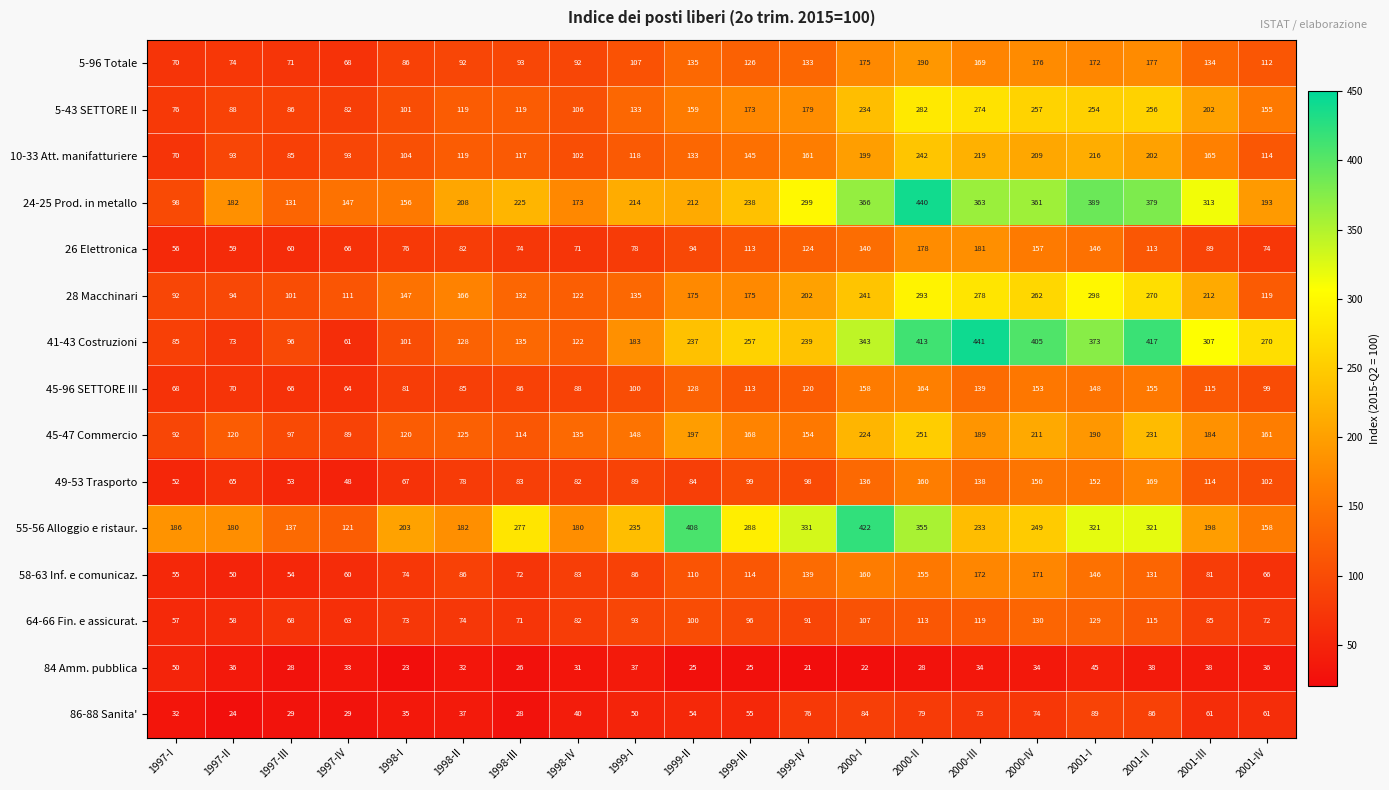

Is it true that 45-96 SETTORE III equals 81 at 1998-I?

True